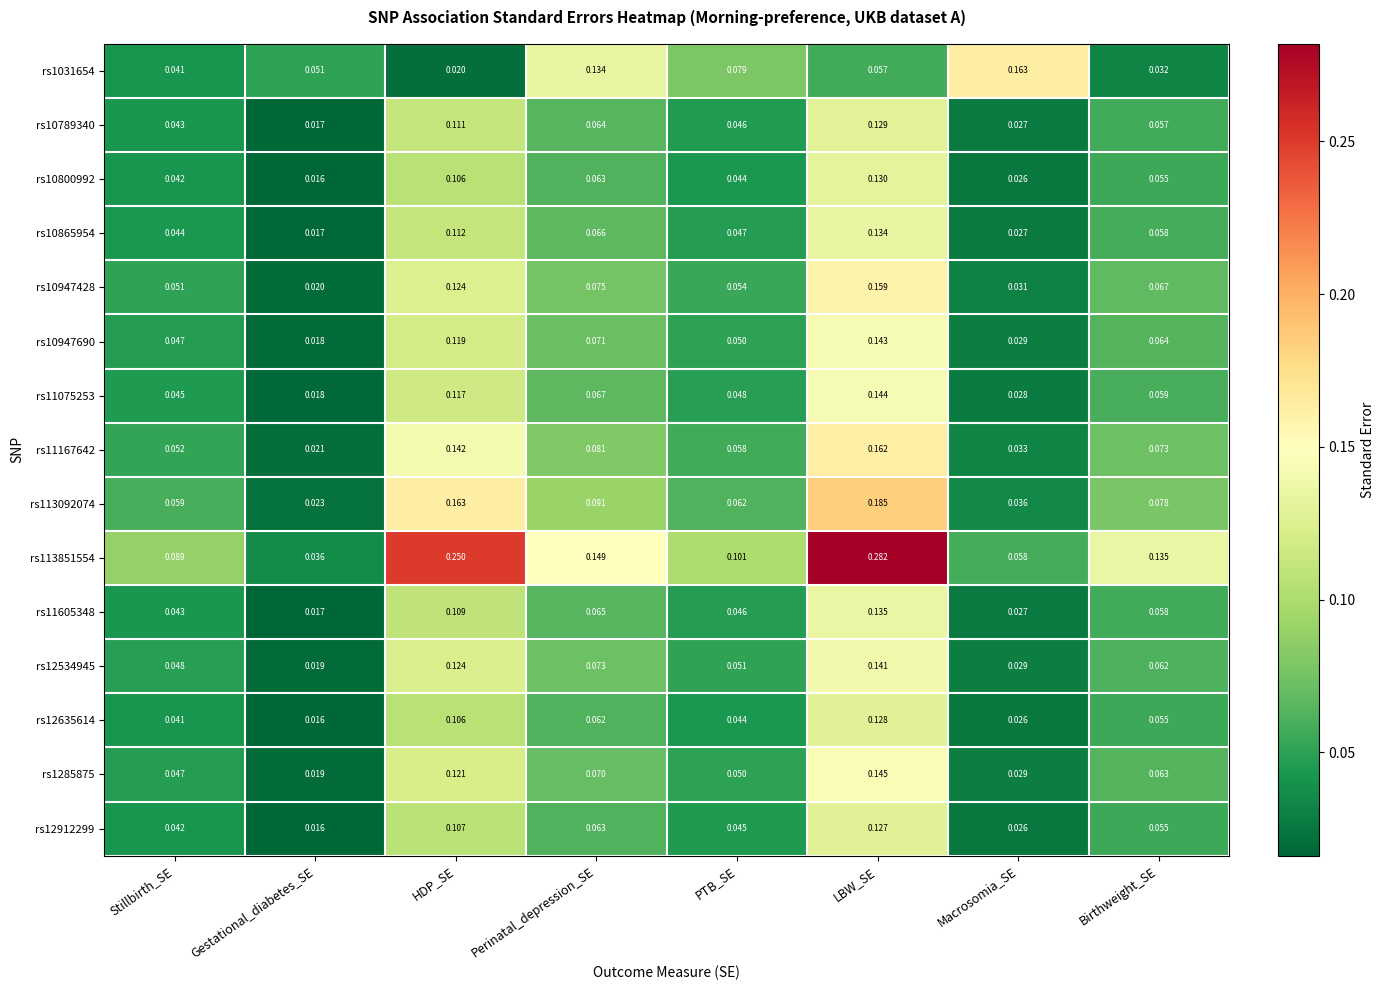

Which series has the largest total across all categories?

rs113851554